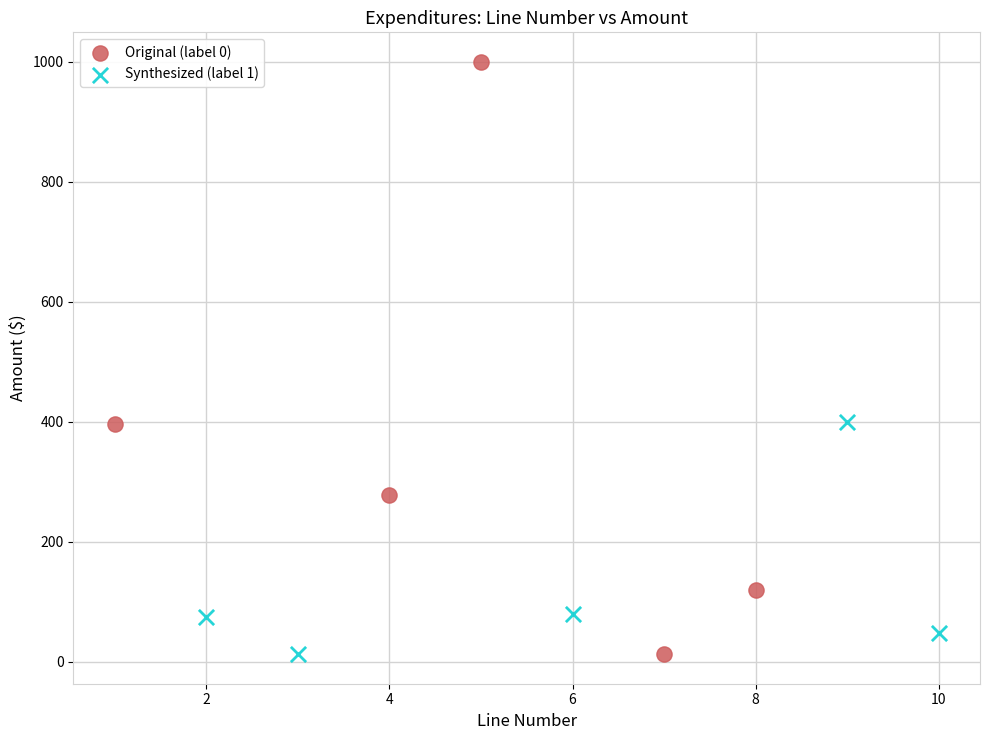

Which series contains the highest Y value?

Original (label 0)